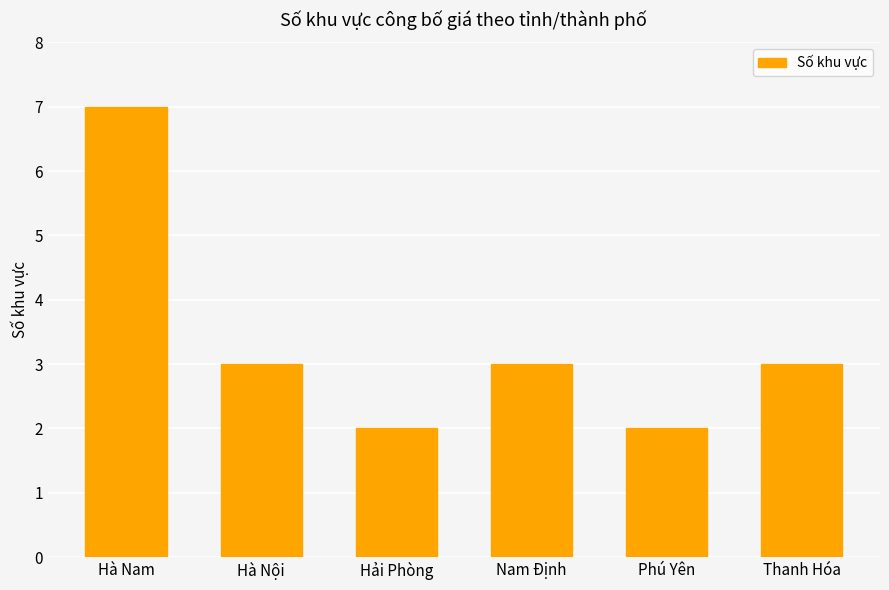

The chart shows a value of 3 at Hà Nội. True or false?

True